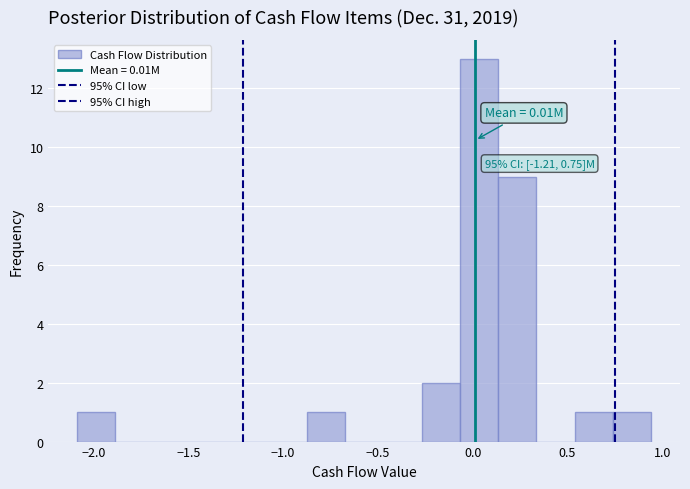

Which range on the x-axis has the tallest bar?

-0.05 to 0.15